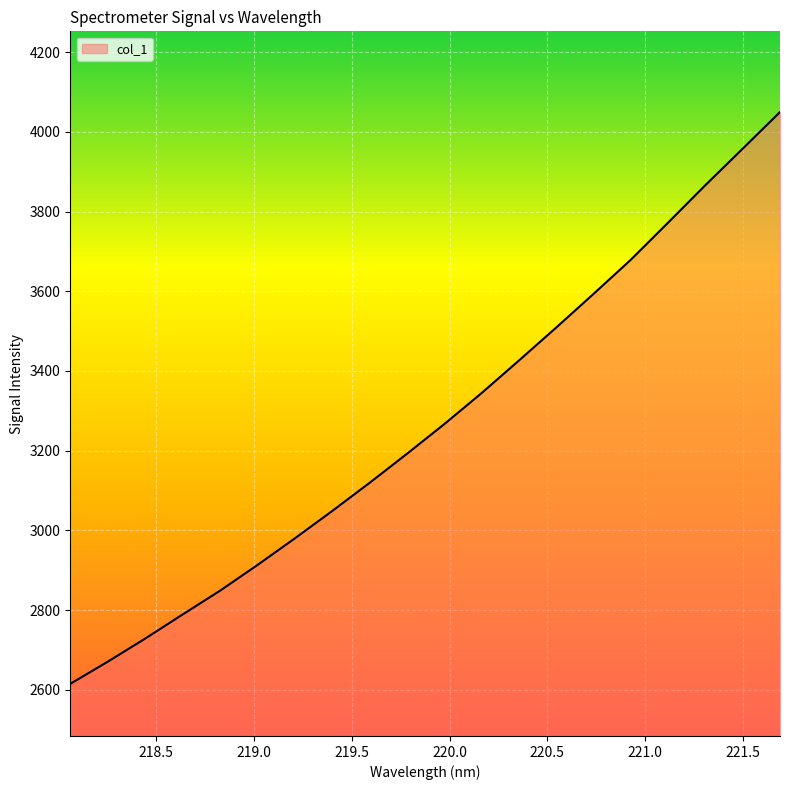

What is the difference between the maximum and minimum values?

1435.1